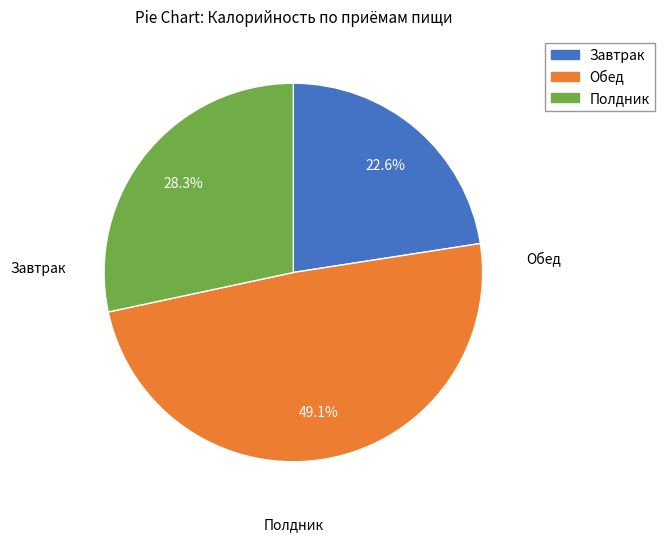

To the nearest percent, what percentage of the pie is Завтрак?

23%